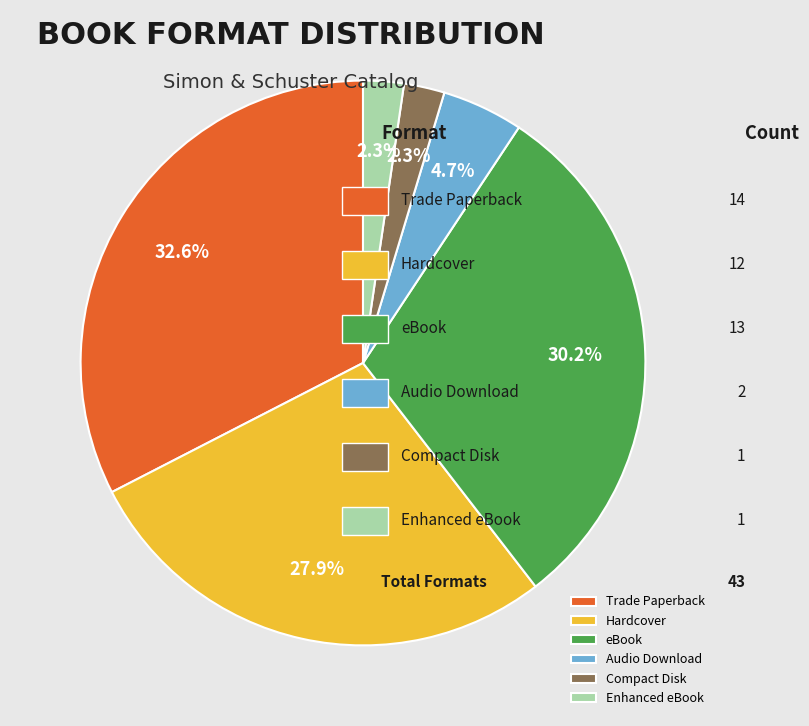

To the nearest percent, what is the average slice percentage?

17%